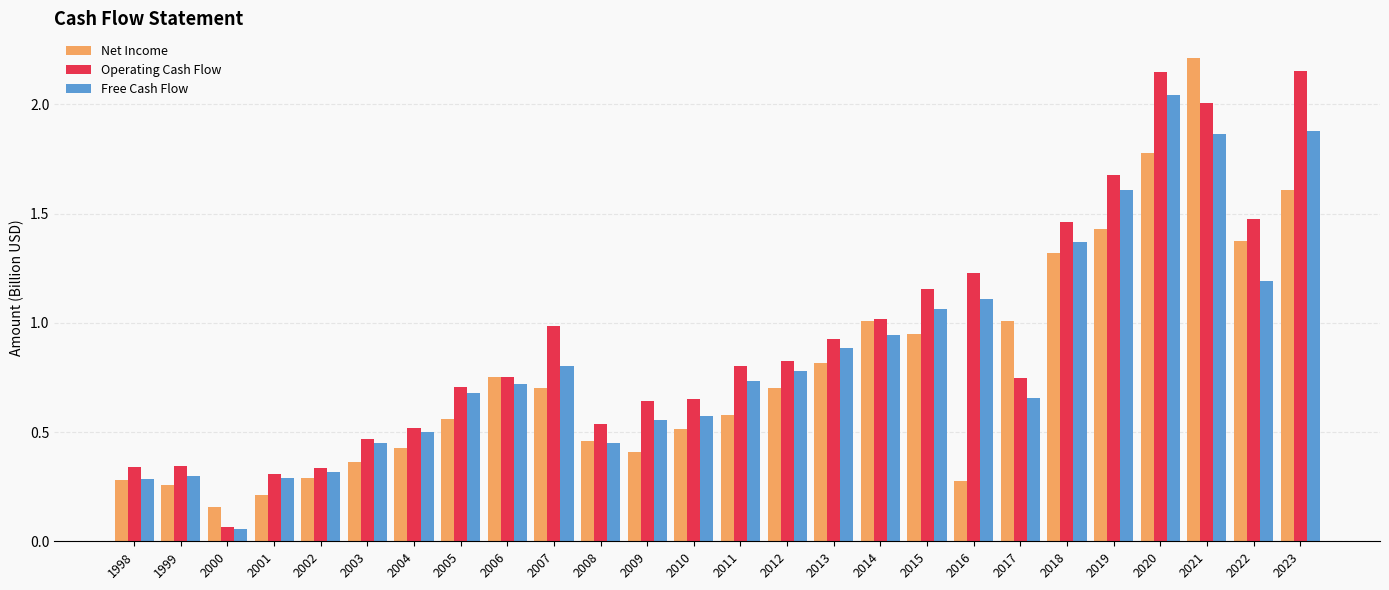

Are the bars grouped side by side (vs. stacked)?

Yes